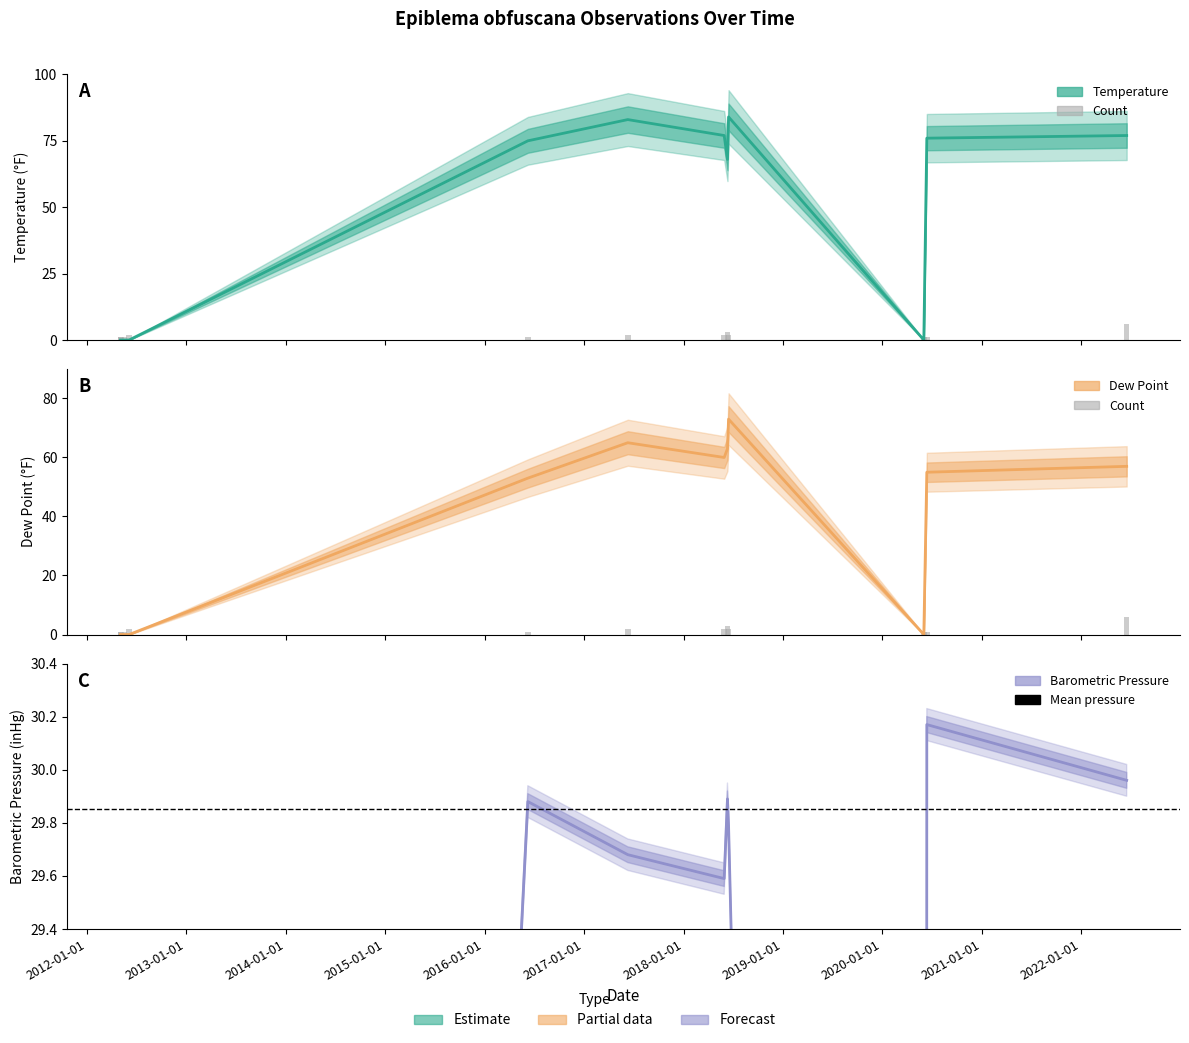

Rank the series by their maximum value, from lowest to highest.

Count, Barometric Pressure, Dew Point, Temperature